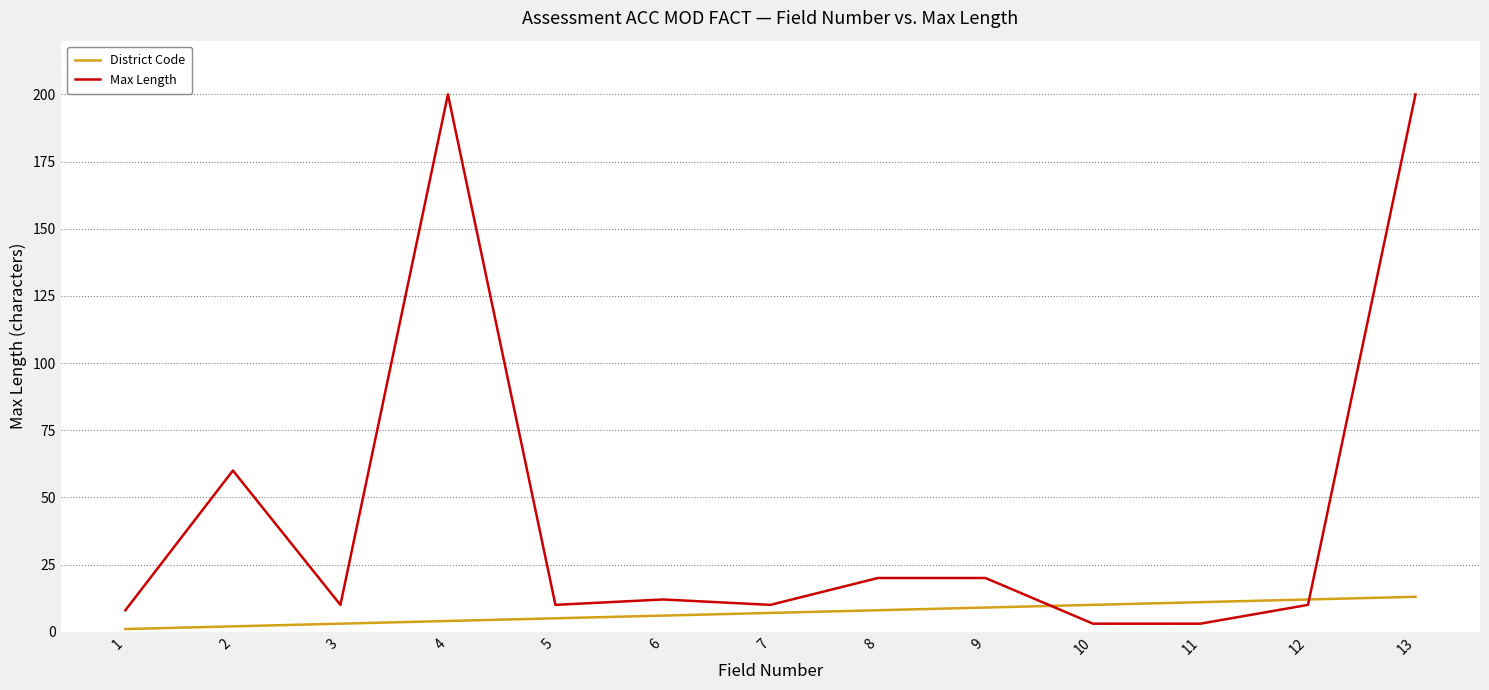

Does the chart have visible grid lines?

Yes